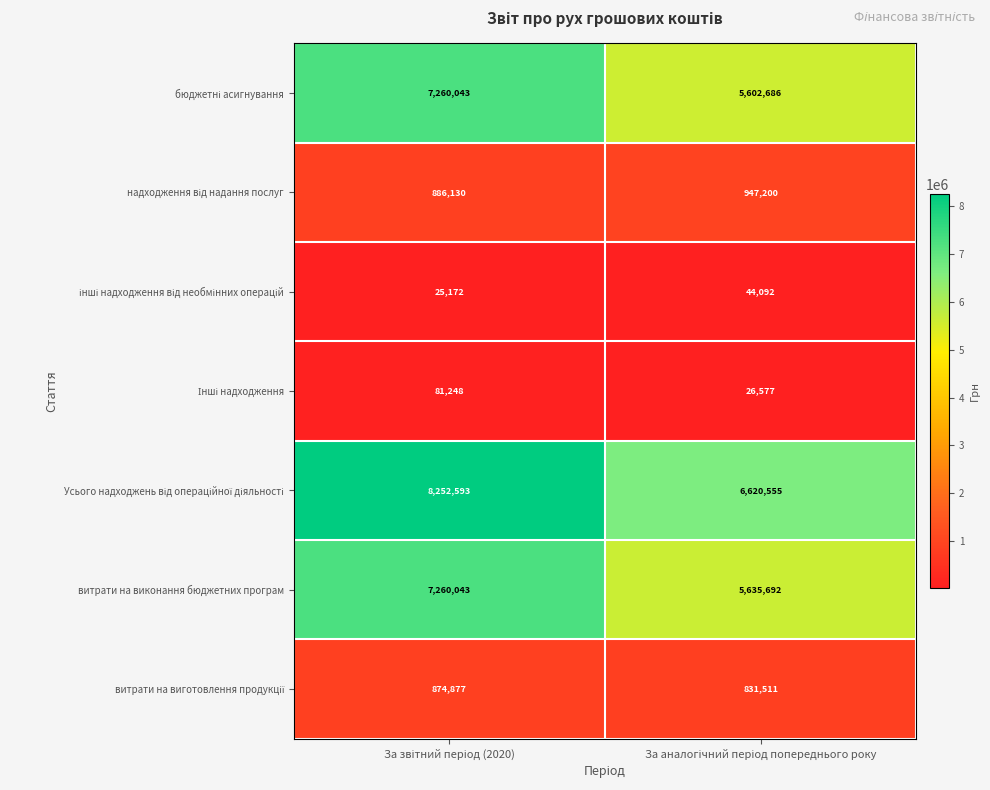

How many data points does each series have?

2